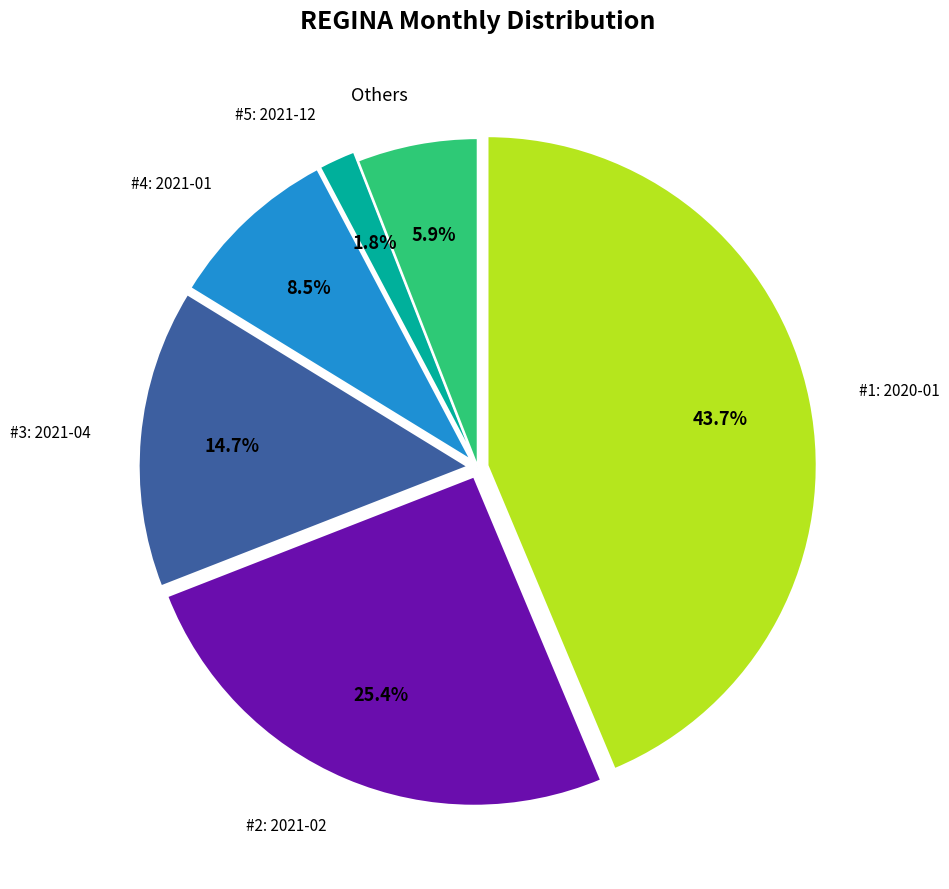

Count the number of slices in the pie.

6